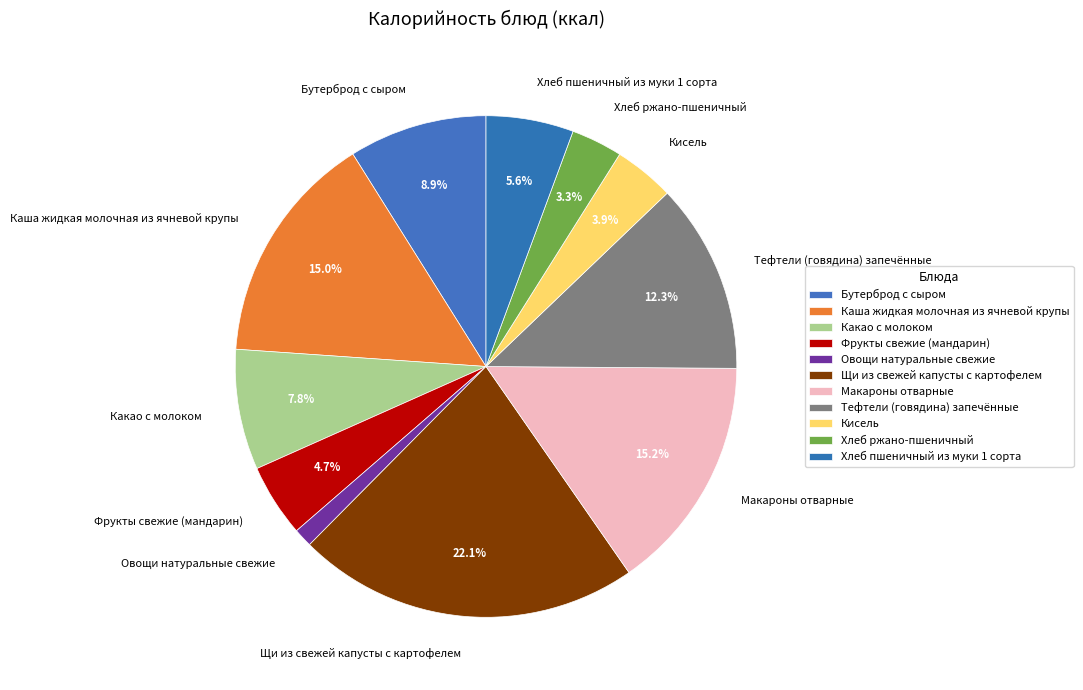

To the nearest percent, what is the average slice percentage?

9%